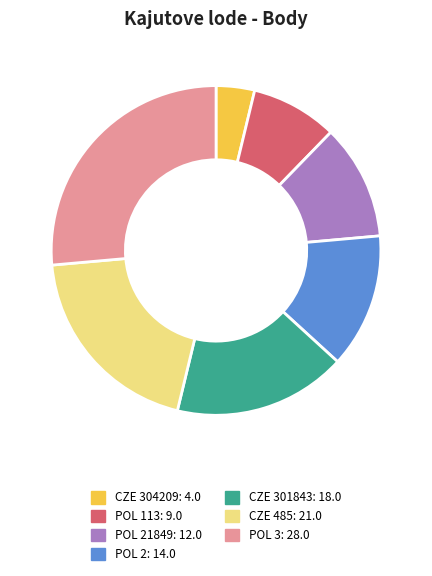

Is there a majority slice in this chart?

No